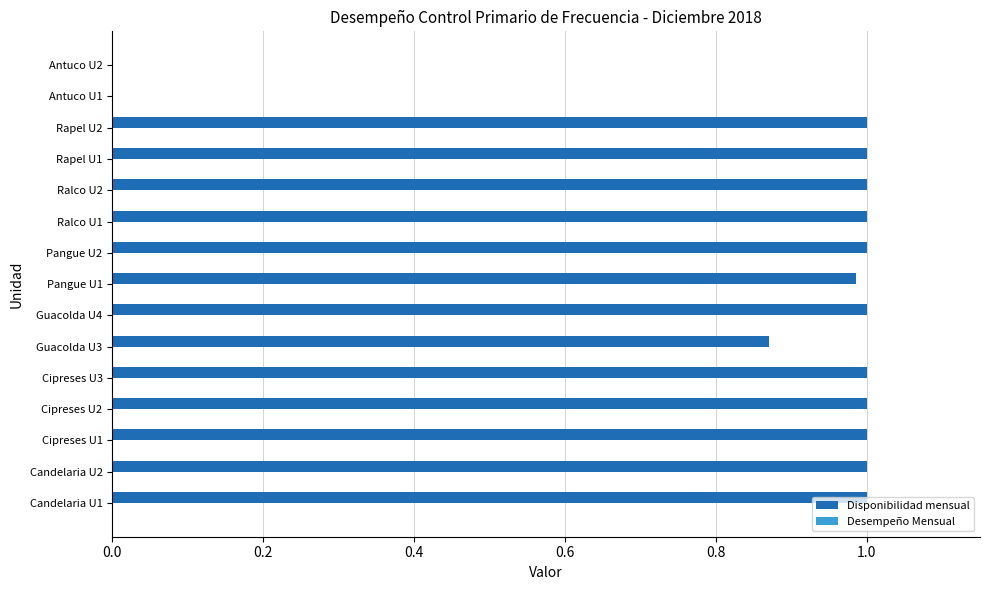

Which series has the largest total across all categories?

Disponibilidad mensual